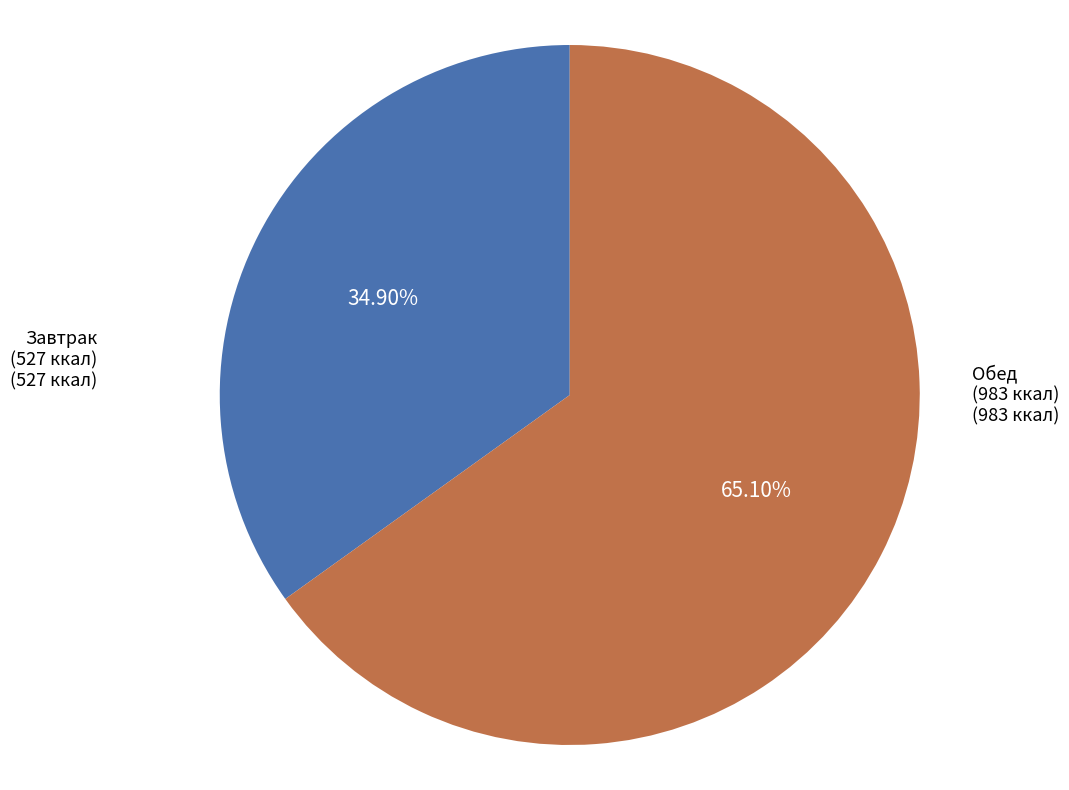

Is there any slice that represents more than half of the pie?

Yes